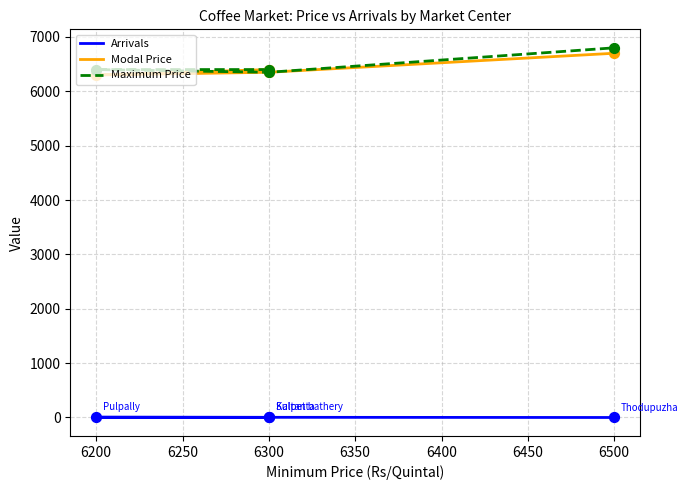

Is the value of Arrivals at 6300 greater than the value of Modal Price at 6300?

No